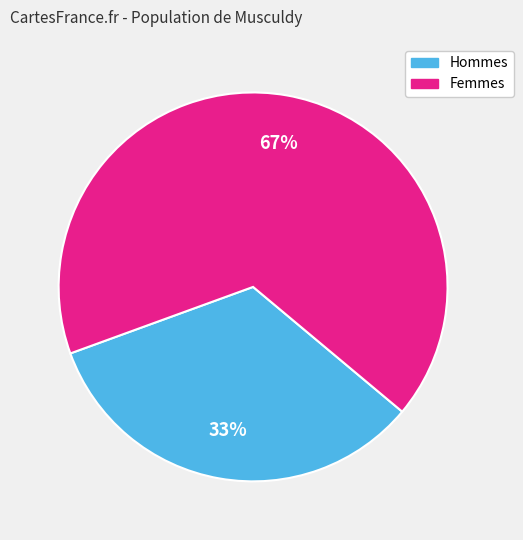

To the nearest percent, what is the average slice percentage?

50%